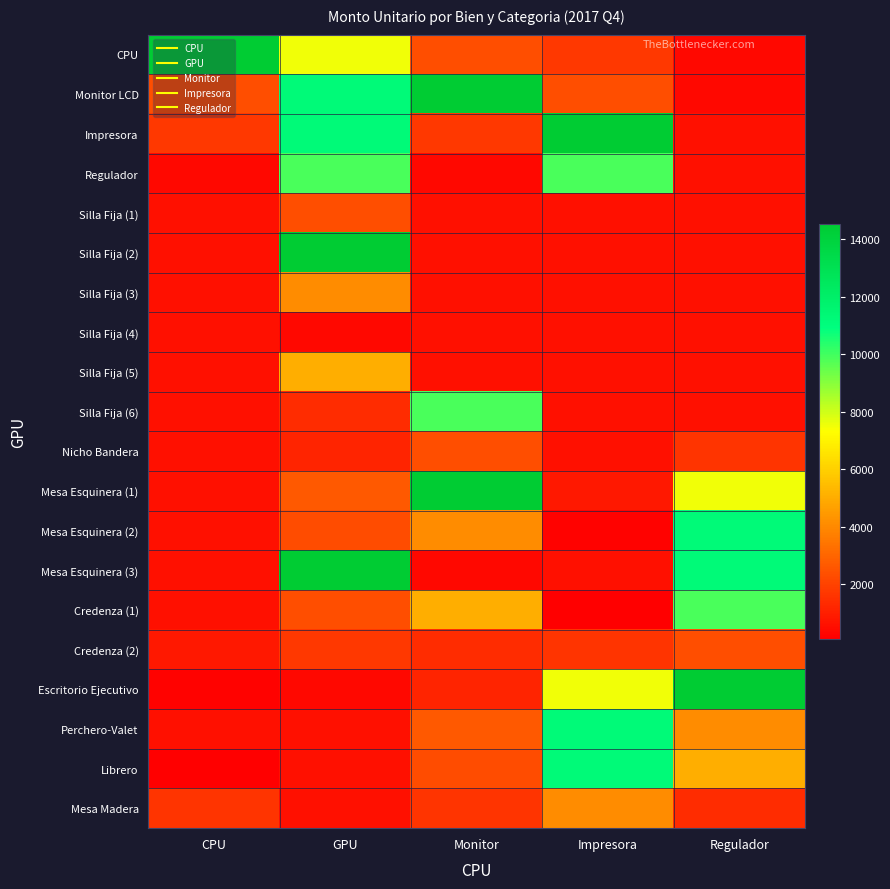

What is the spread (max minus min) of values at Monitor?

14194.2